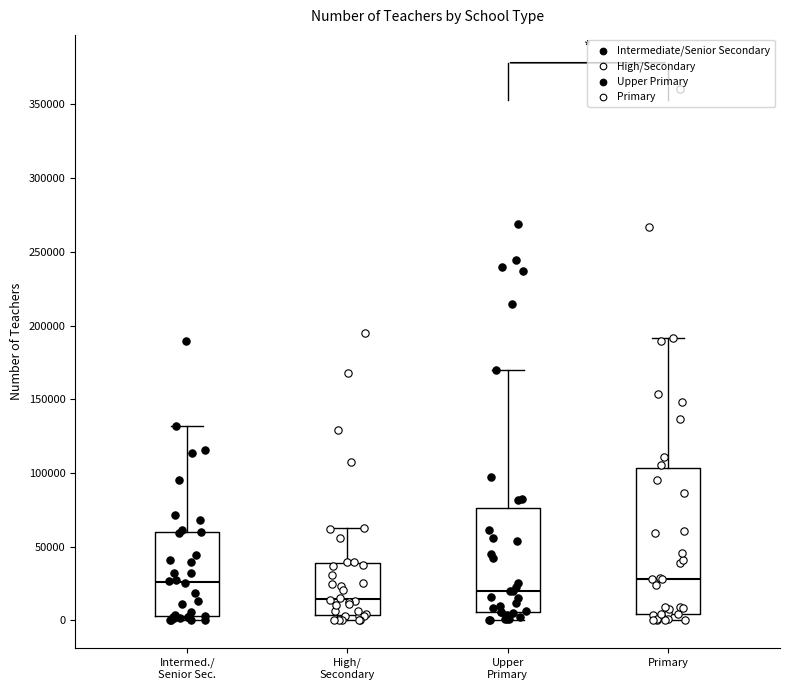

Comparing the boxes themselves (not the whiskers), which one is the tallest?

Primary